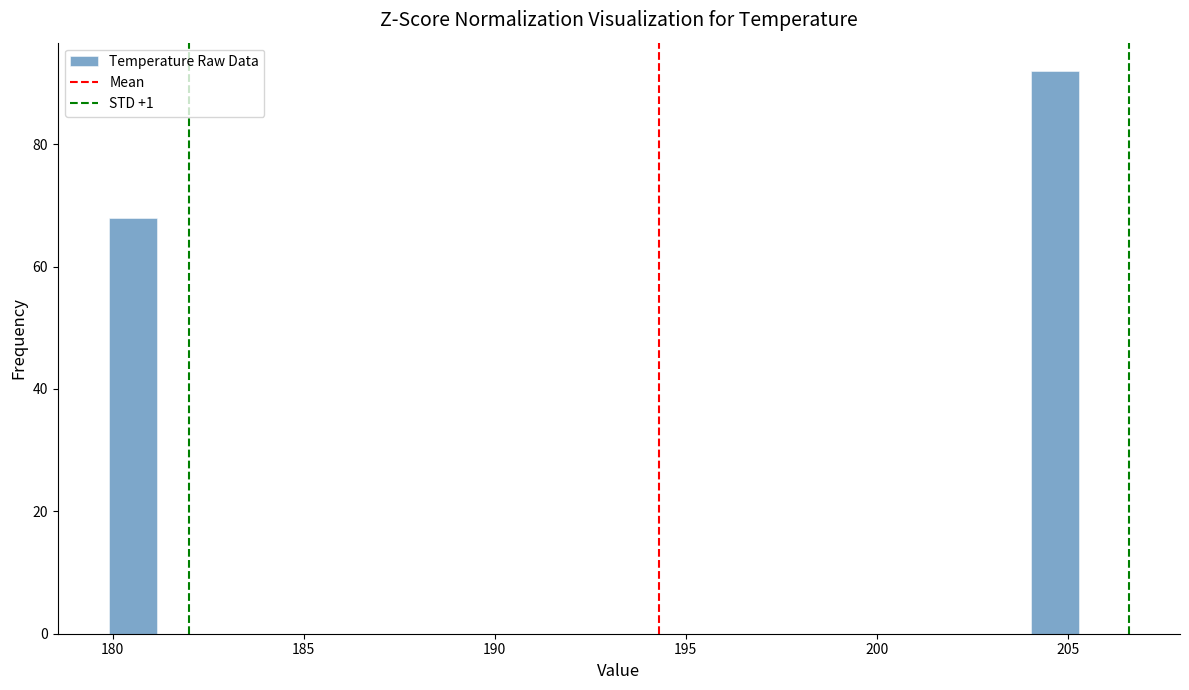

Read against the x-axis, roughly where is the centre of the tallest bar?

204.5